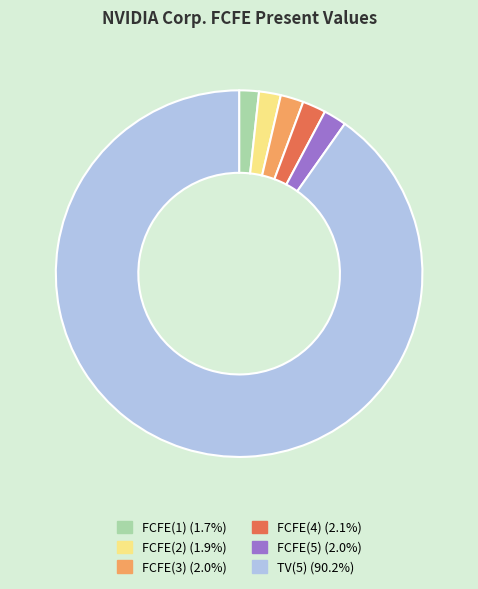

How many slices are in this pie chart?

6